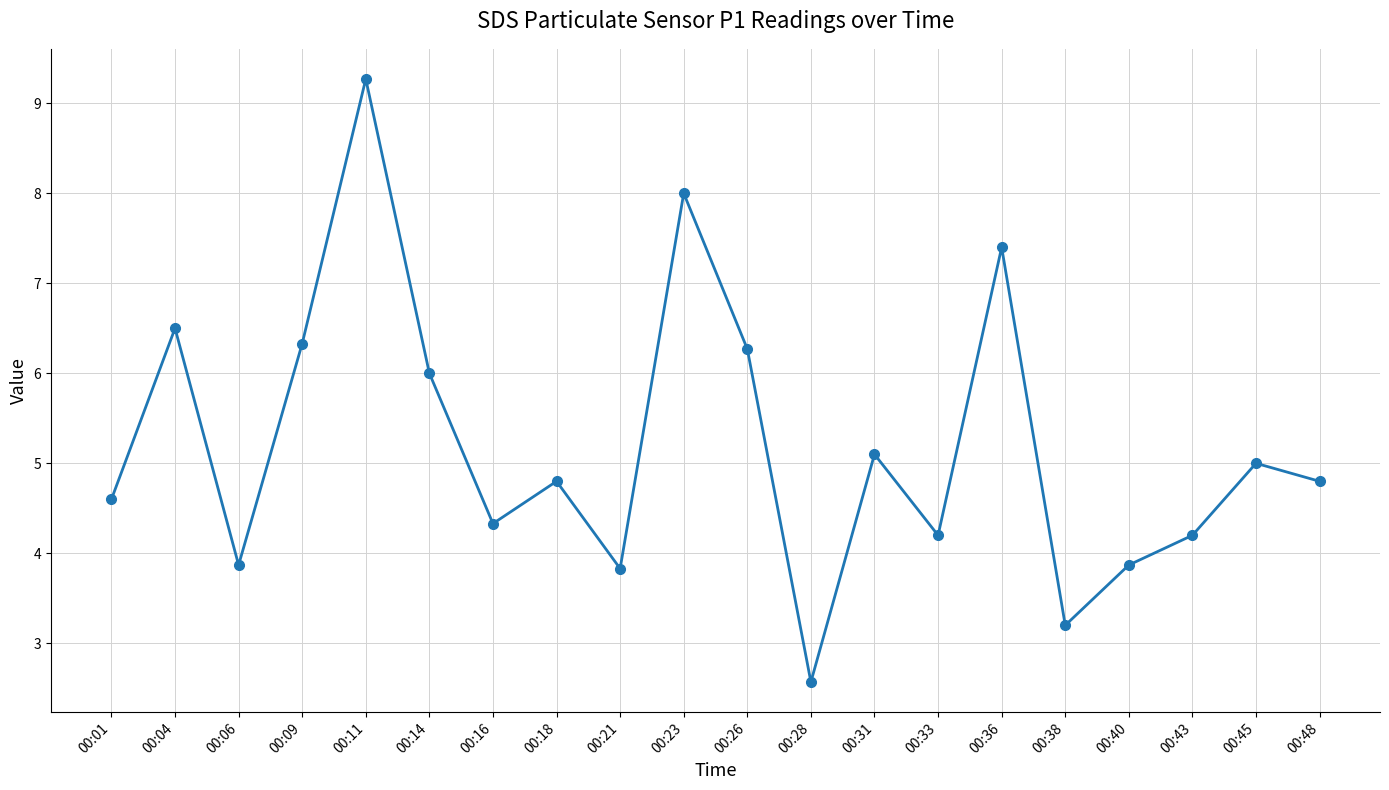

What is the difference between the values at 00:48 and 00:16?

0.5